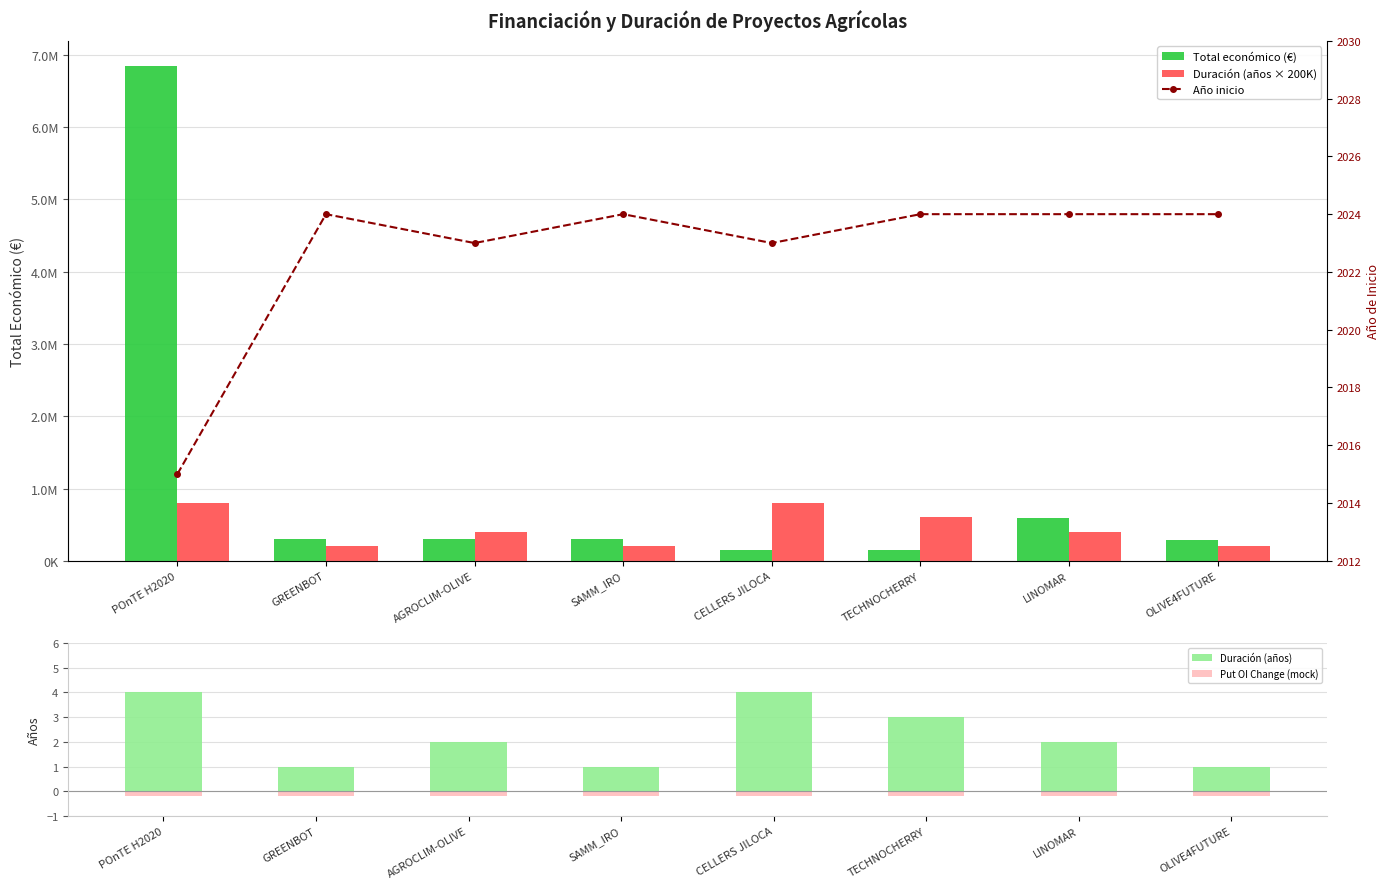

Reading left to right, transcribe all the data shown in this chart.

Total económico (€): 6850000.0	299900.0	299824.0	297514.0	150000.0	149950.0	595173.0	292495.0
Duración (años × 200K): 800000.0	200000.0	400000.0	200000.0	800000.0	600000.0	400000.0	200000.0
Duración (años): 4.0	1.0	2.0	1.0	4.0	3.0	2.0	1.0
Put OI Change (mock): -0.2	-0.2	-0.2	-0.2	-0.2	-0.2	-0.2	-0.2
Año inicio: 2015.0	2024.0	2023.0	2024.0	2023.0	2024.0	2024.0	2024.0